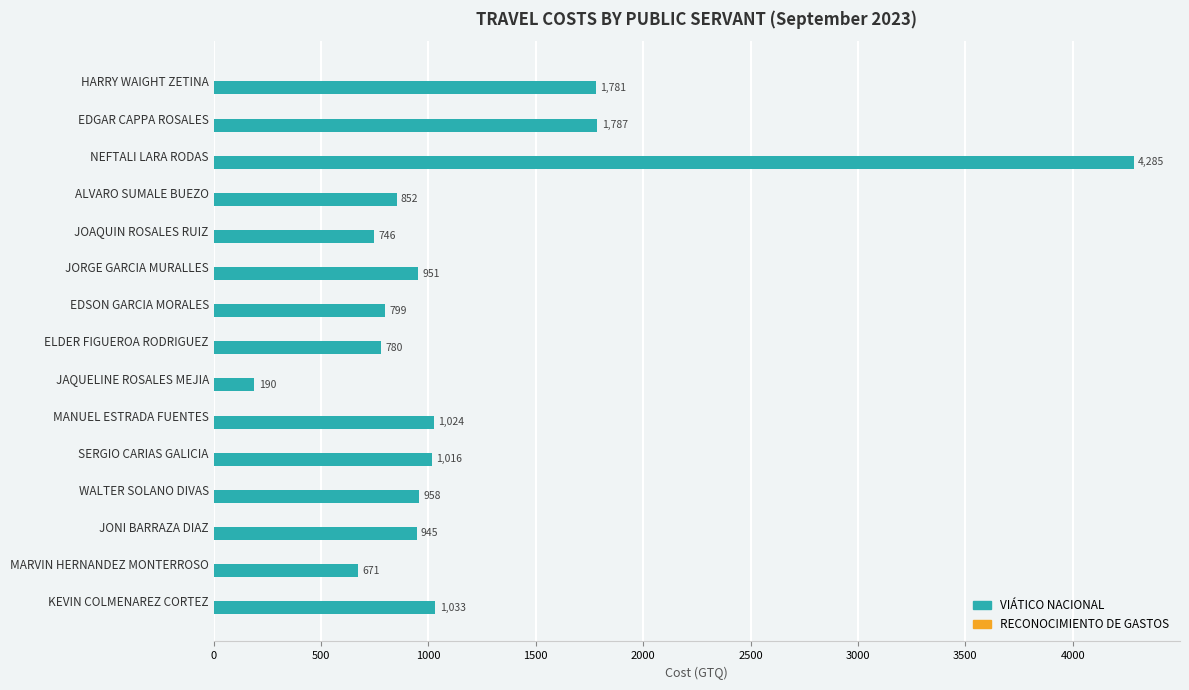

What position from the bottom is SERGIO CARIAS GALICIA?

5